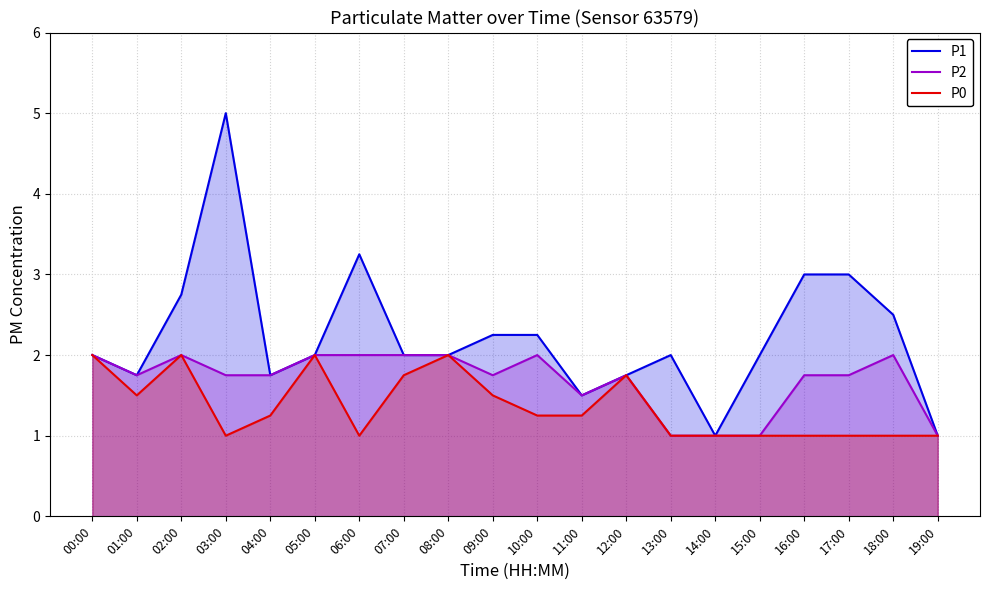

Reading right to left, extract all data points from this chart.

P1: 19:00=1.0	18:00=2.5	17:00=3.0	16:00=3.0	15:00=2.0	14:00=1.0	13:00=2.0	12:00=1.8	11:00=1.5	10:00=2.2	09:00=2.2	08:00=2.0	07:00=2.0	06:00=3.2	05:00=2.0	04:00=1.8	03:00=5.0	02:00=2.8	01:00=1.8	00:00=2.0
P2: 19:00=1.0	18:00=2.0	17:00=1.8	16:00=1.8	15:00=1.0	14:00=1.0	13:00=1.0	12:00=1.8	11:00=1.5	10:00=2.0	09:00=1.8	08:00=2.0	07:00=2.0	06:00=2.0	05:00=2.0	04:00=1.8	03:00=1.8	02:00=2.0	01:00=1.8	00:00=2.0
P0: 19:00=1.0	18:00=1.0	17:00=1.0	16:00=1.0	15:00=1.0	14:00=1.0	13:00=1.0	12:00=1.8	11:00=1.2	10:00=1.2	09:00=1.5	08:00=2.0	07:00=1.8	06:00=1.0	05:00=2.0	04:00=1.2	03:00=1.0	02:00=2.0	01:00=1.5	00:00=2.0